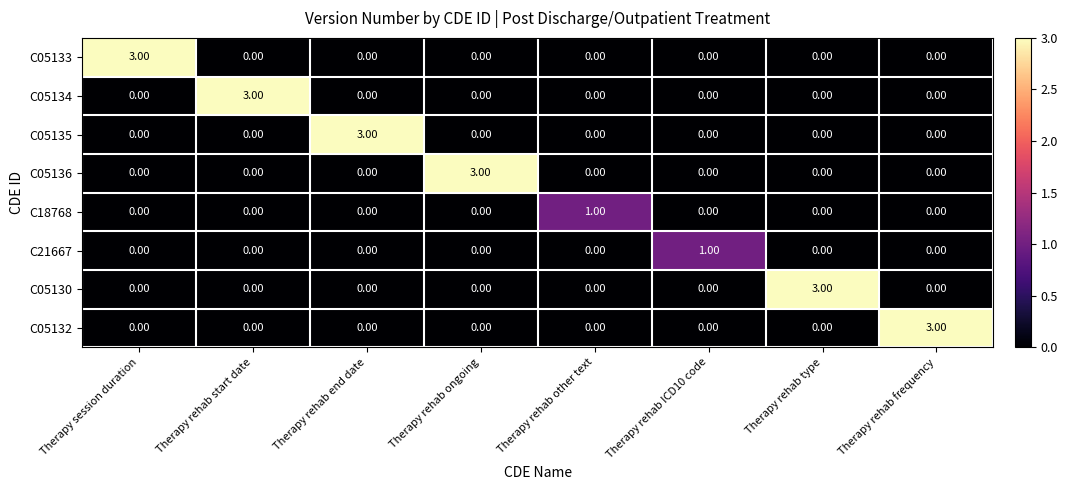

What is the sum of all C05135 values?

3